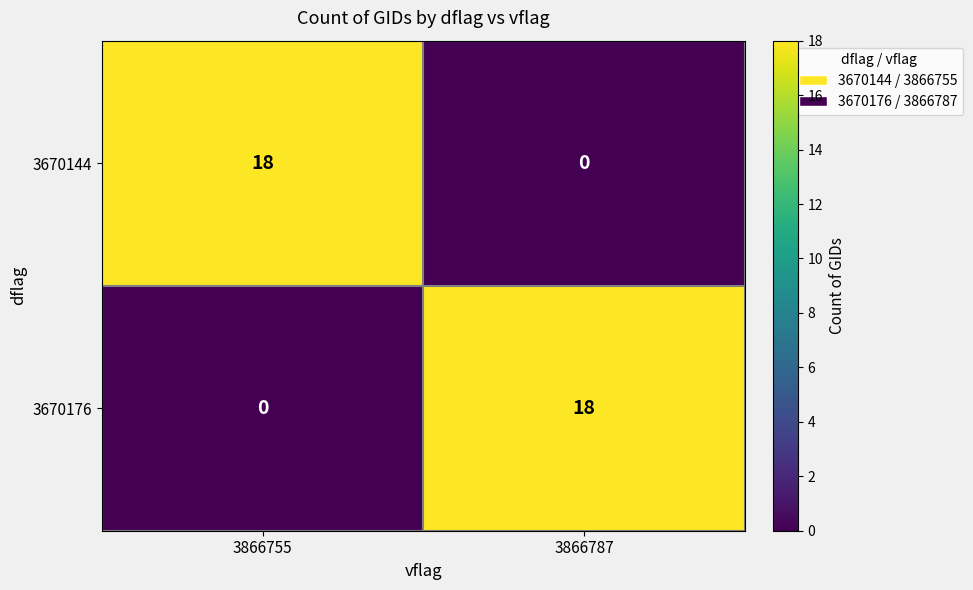

What is the spread (max minus min) of values at 3866755?

18